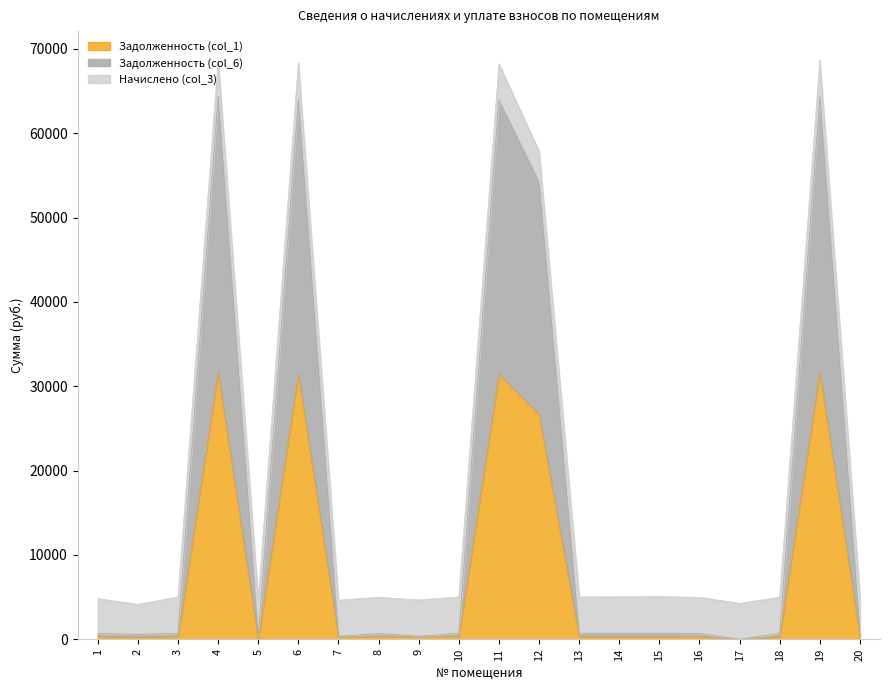

What is the total value across all series at 4?

68662.2